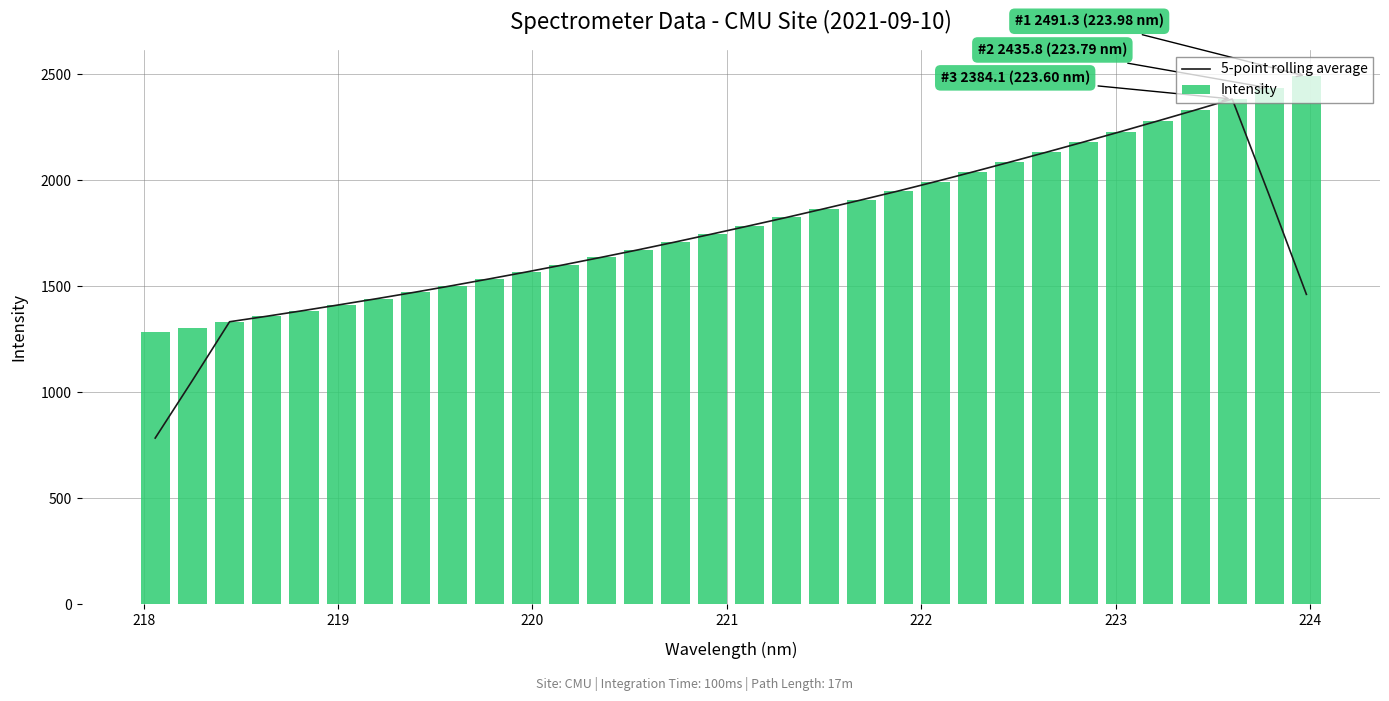

List the series in order of their overall mean, lowest first.

5-point rolling average, Intensity